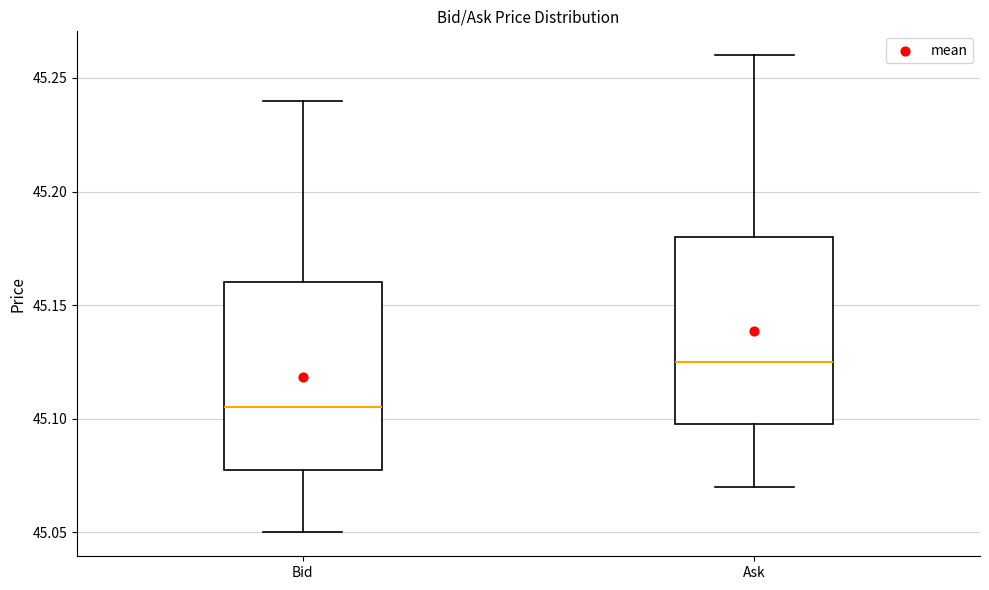

Reading left to right, read every box against the y-axis: the position of its median line, the range the box covers, and the ends of its whiskers. The values are not printed on the chart, so give them approximately, as read against the axis.

Bid: median 45.105, box 45.080 to 45.160, whiskers 45.050 to 45.240
Ask: median 45.125, box 45.100 to 45.180, whiskers 45.070 to 45.260